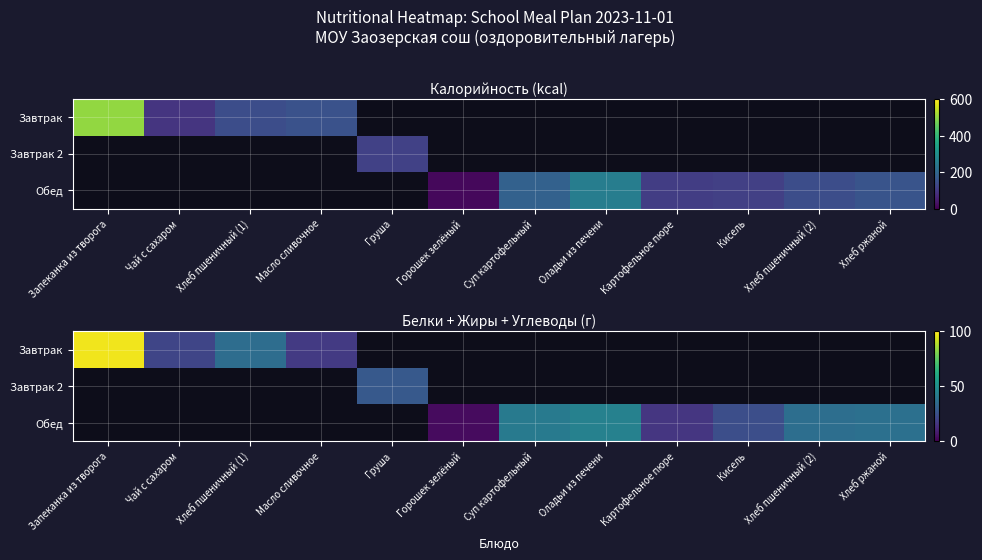

How many categories are shown in the chart?

12